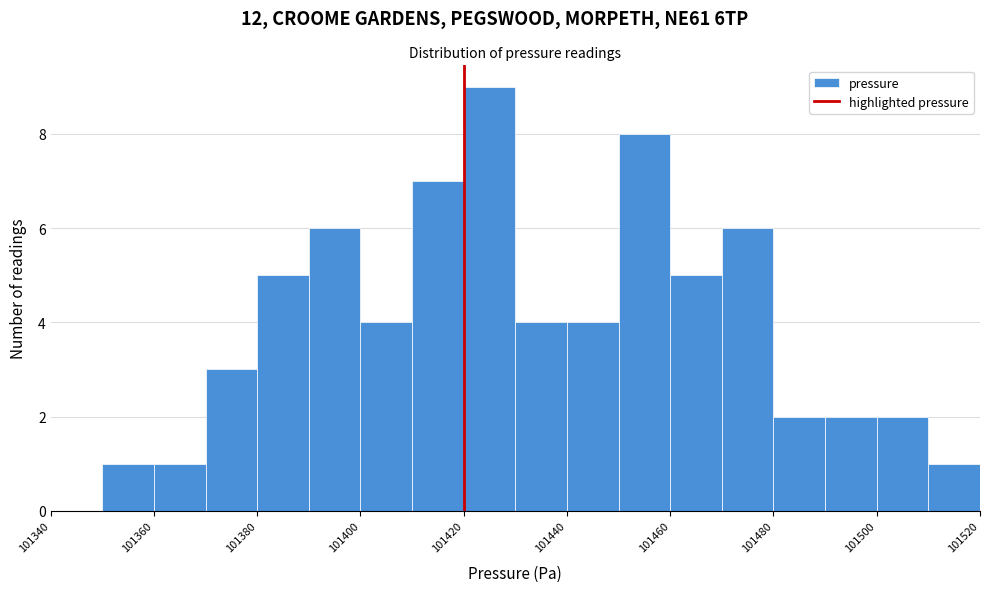

What is the height of the bar covering 101470 to 101480 on the x-axis? The values are not printed on the chart, so give them approximately, as read against the axis.

6